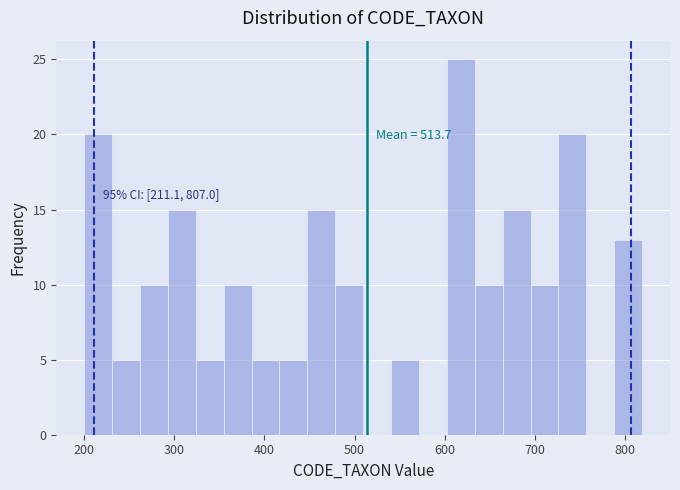

Read against the x-axis, roughly where is the centre of the tallest bar?

620